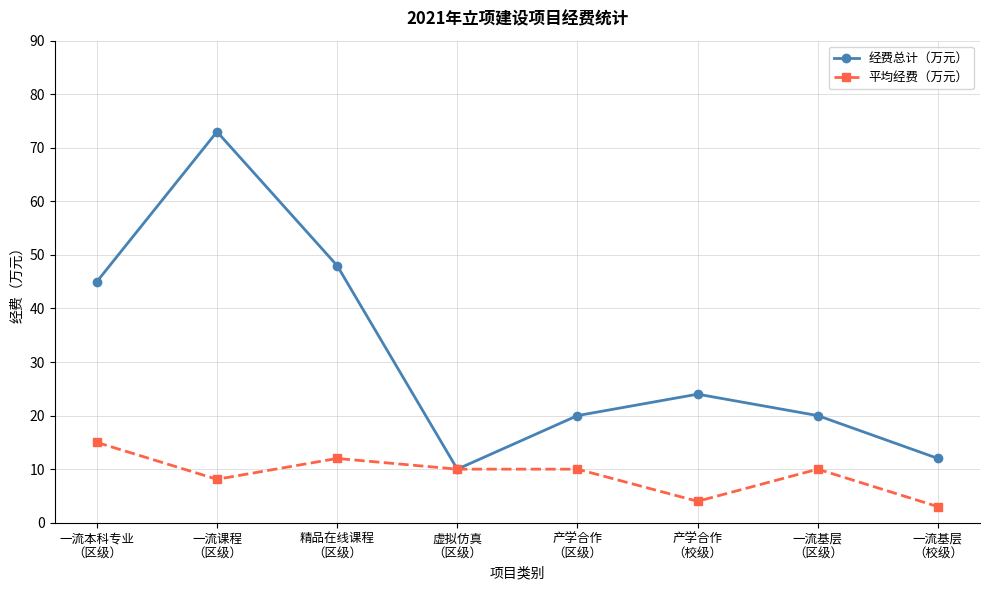

Between 精品在线课程
（区级） and 一流基层
（区级）, which series saw the biggest shift?

经费总计（万元）